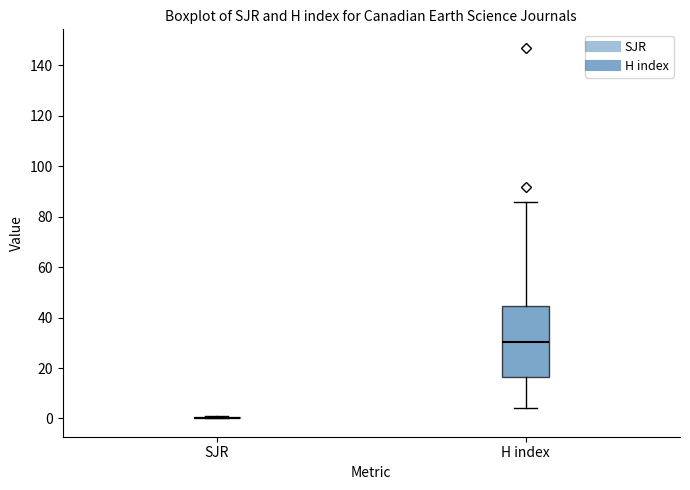

Reading left to right, transcribe this box plot: for each box, give where its median line is, the range the box spans, and where its two whiskers end, as read against the y-axis. The values are not printed on the chart, so give them approximately, as read against the axis.

SJR: box collapsed to a line at 0, whiskers 0 to 2
H index: median 30, box 16 to 44, whiskers 4 to 86